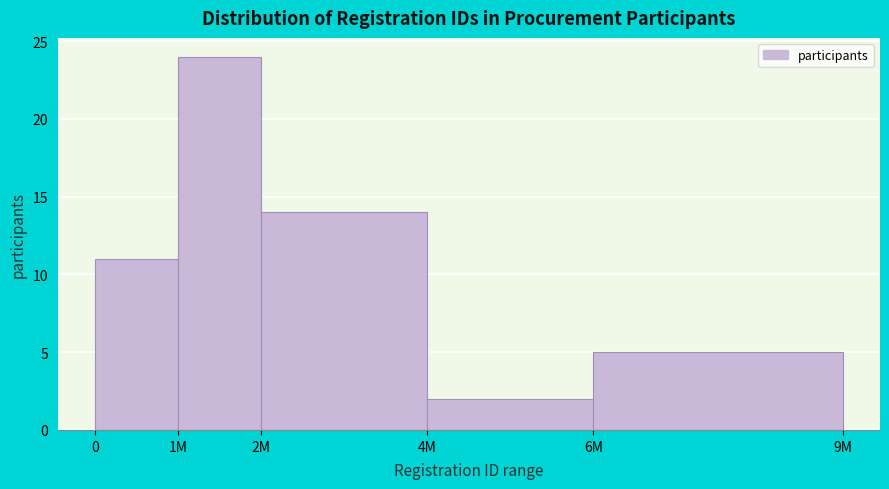

Reading right to left, list all the values displayed in this chart.

6M=5	4M=2	2M=14	1M=24	0=11